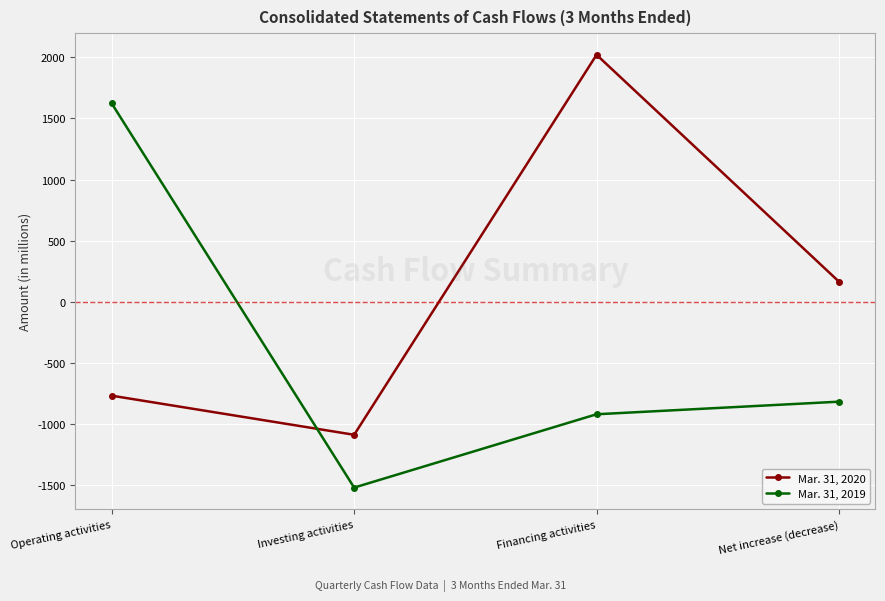

In Mar. 31, 2020, how many points are lower than both neighbors (excluding endpoints)?

1